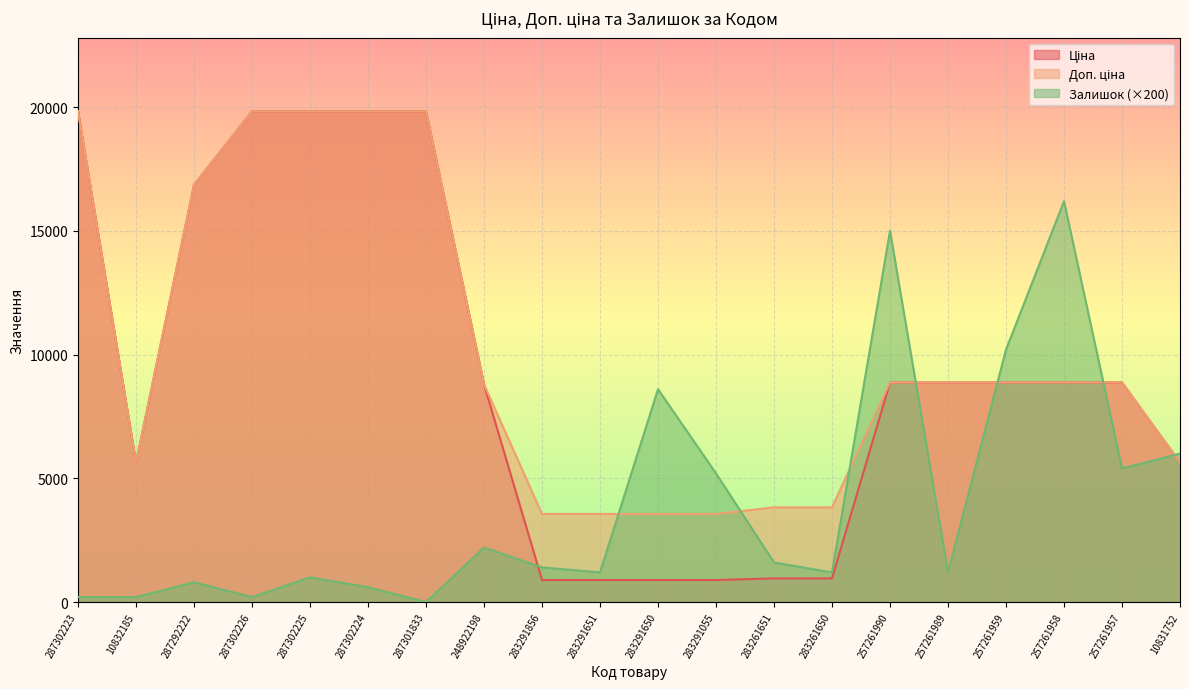

What is the difference between the highest and lowest values at 283291055?

4310.1